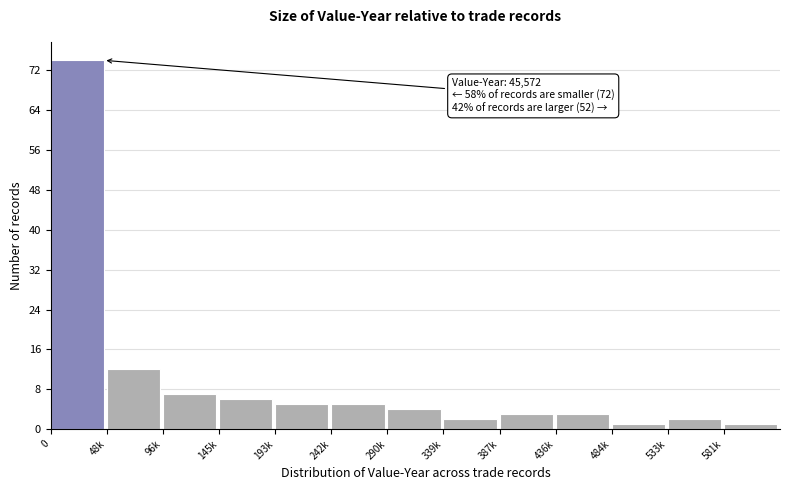

Reading left to right, what are all the values shown in this chart?

0=74	48k=12	96k=7	145k=6	193k=5	242k=5	290k=4	339k=2	387k=3	436k=3	484k=1	533k=2	581k=1